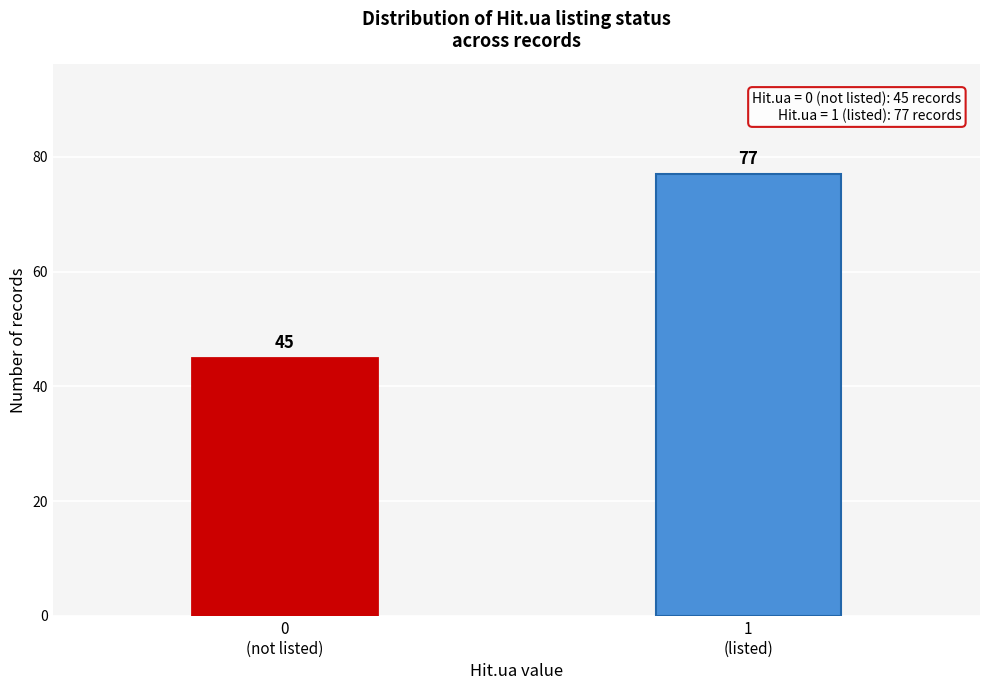

Reading left to right, extract all data points from this chart.

45	77